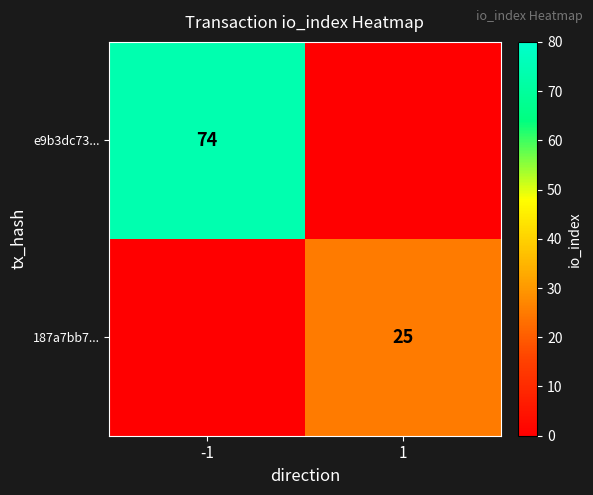

The value of 187a7bb7... at 1 is 25. True or false?

True